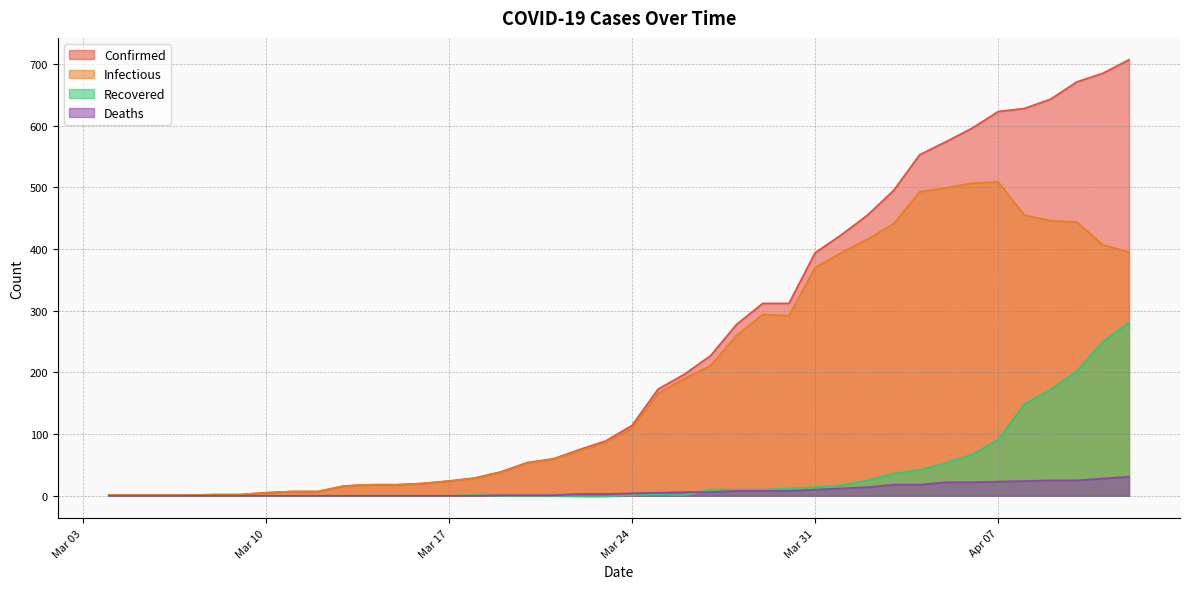

List the series in order of their peak value, lowest first.

Deaths, Recovered, Infectious, Confirmed